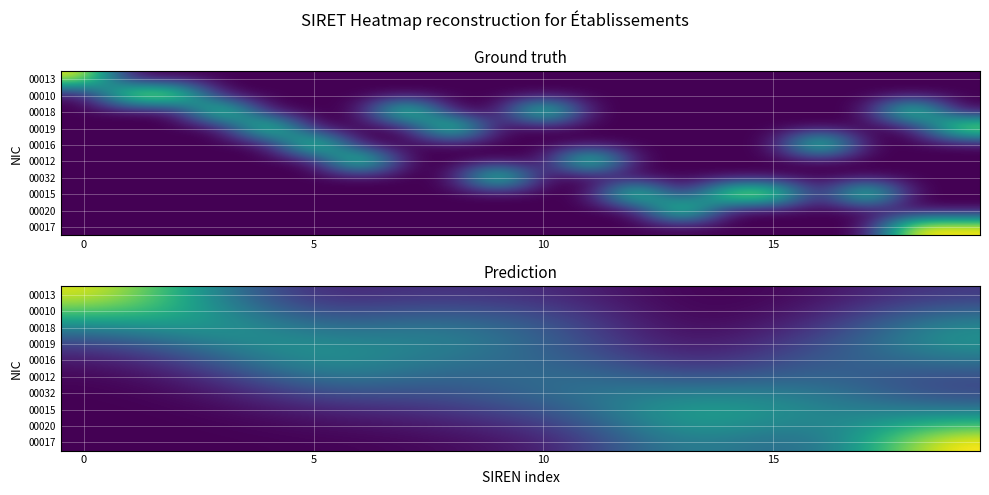

List the series in order of their peak value, highest first.

00017, 00013, 00010, 00020, 00015, 00018, 00019, 00016, 00032, 00012